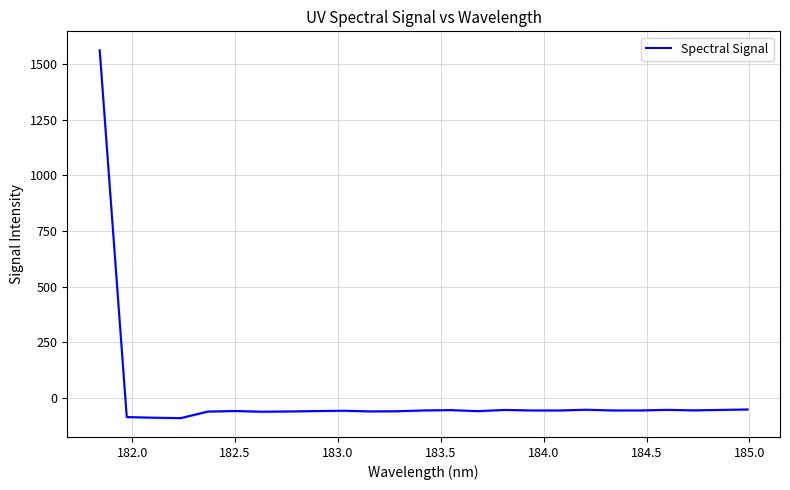

What is the minimum value for Spectral Signal?

-91.2